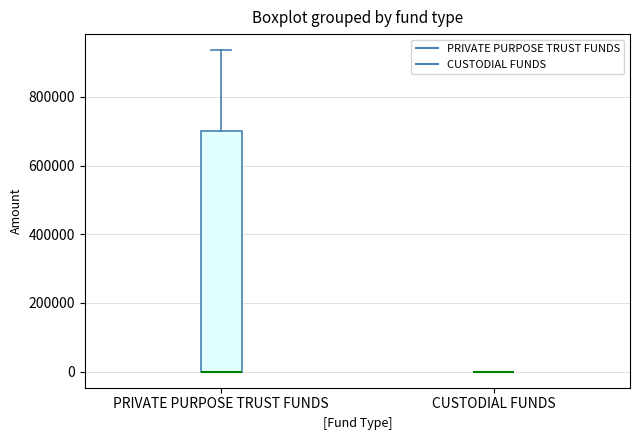

Comparing the boxes themselves (not the whiskers), which one is the tallest?

PRIVATE PURPOSE TRUST FUNDS